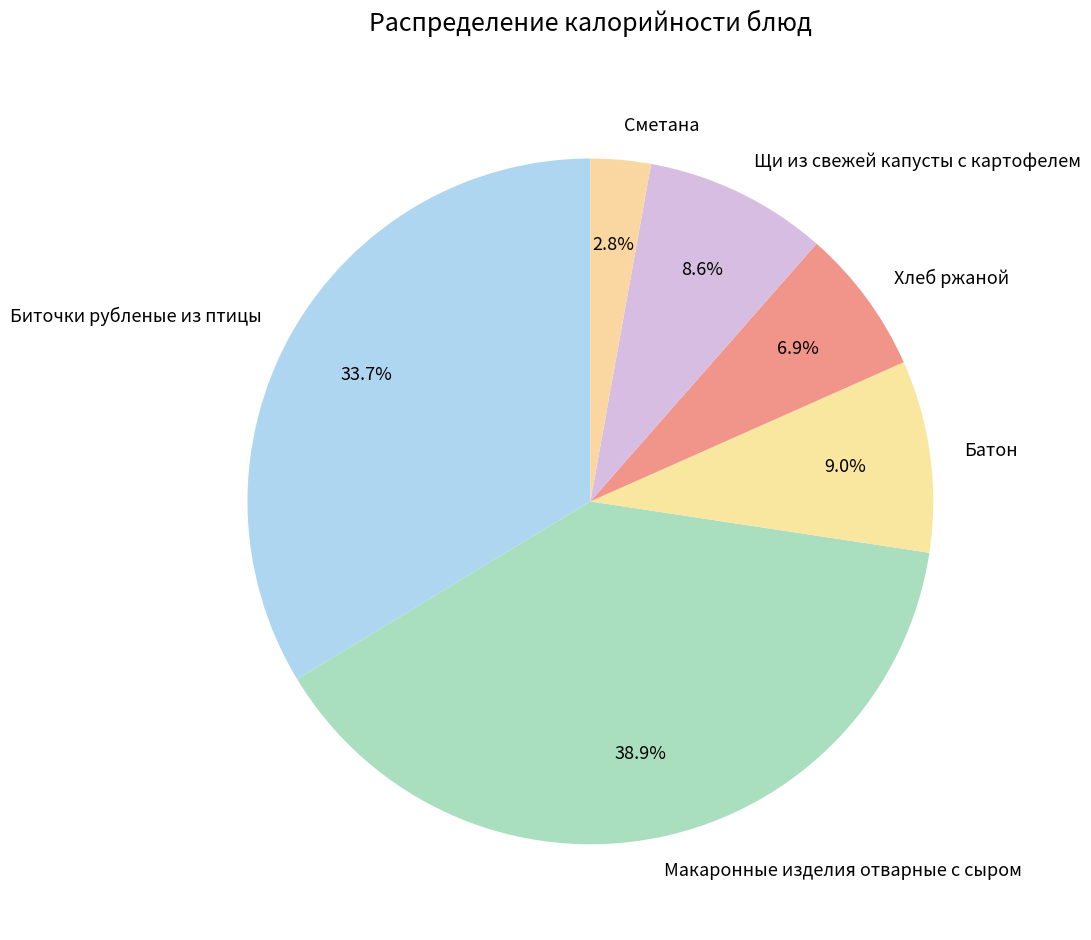

Is it true that Батон is 9% of the pie?

True